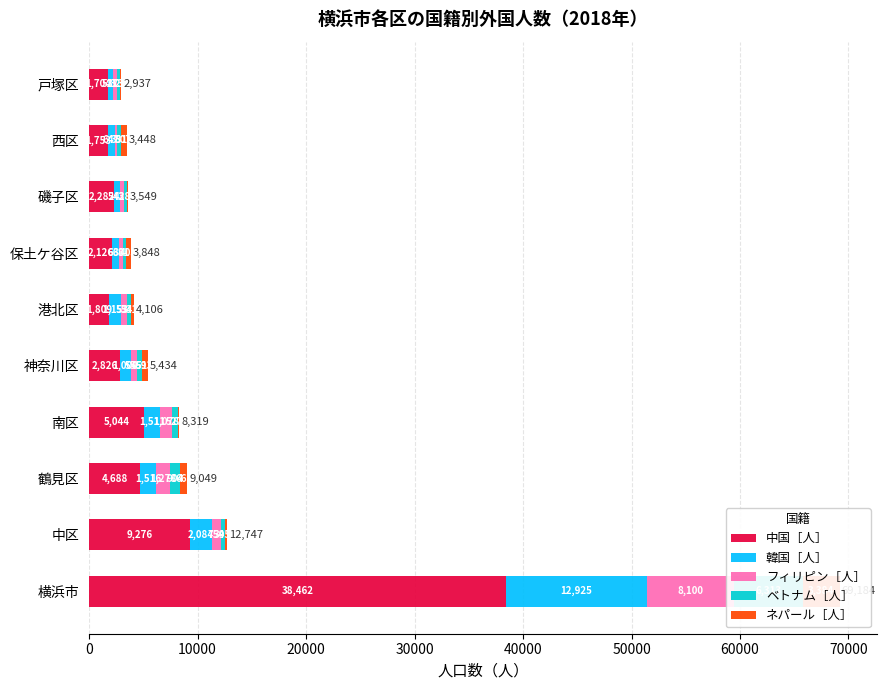

At how many categories does at least one series exceed 33142?

1